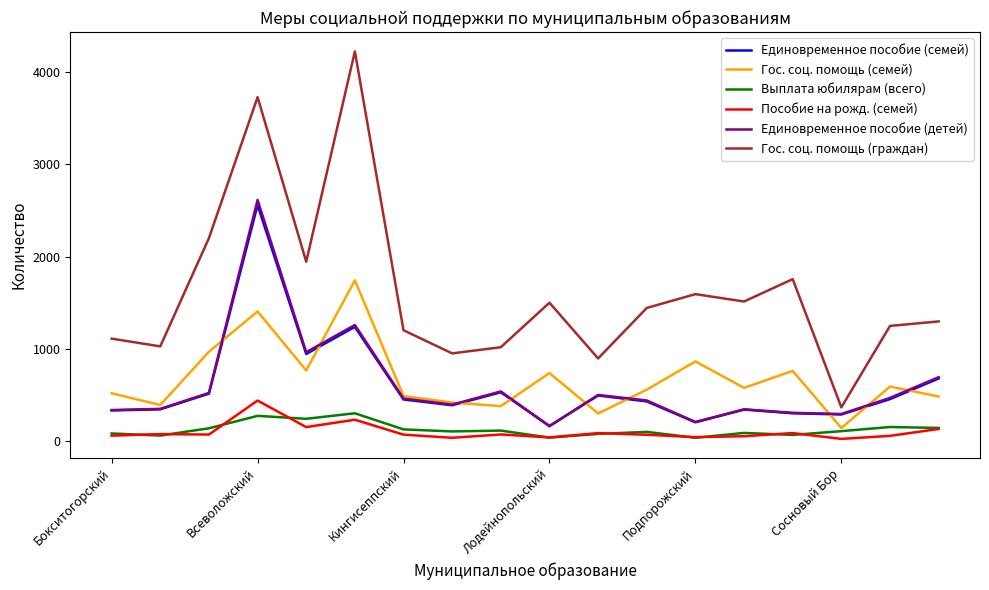

What is the minimum value for Гос. соц. помощь (семей)?

140